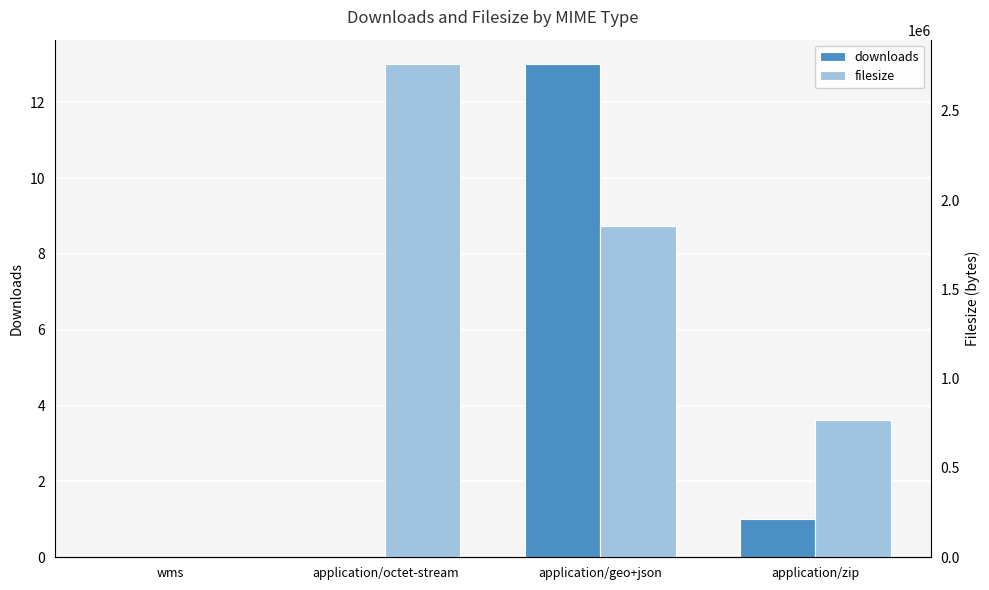

What is the highest value of the filesize series?

2760403